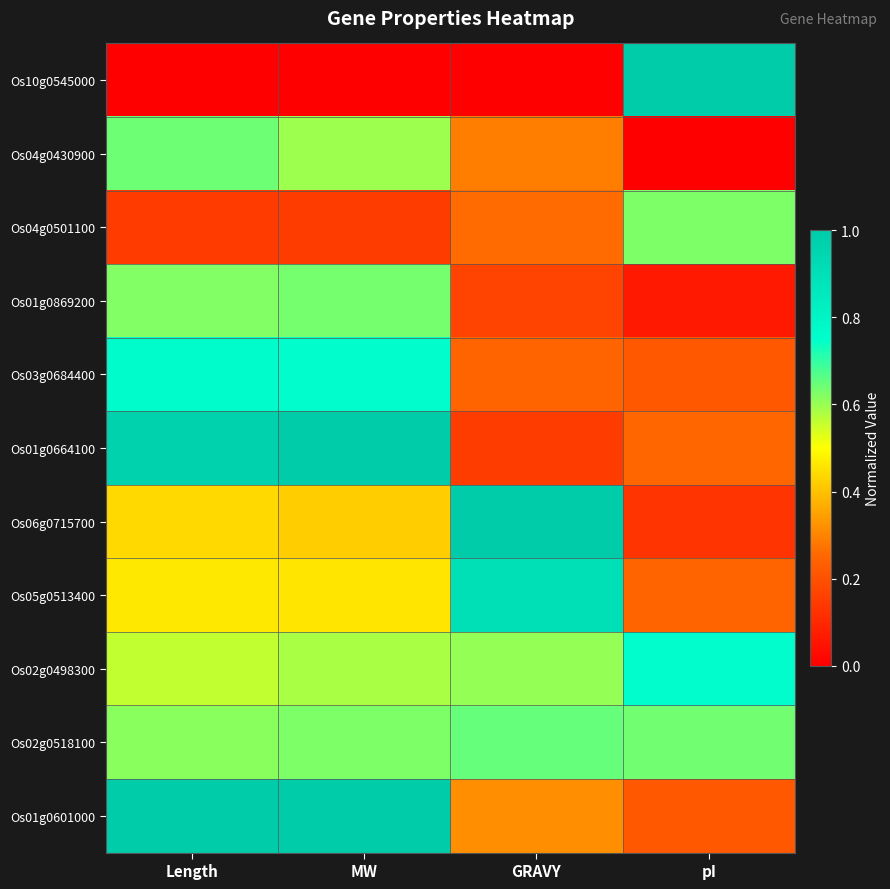

Reading left to right, extract all data points from this chart.

Os10g0545000: Length=0.0	MW=0.0	GRAVY=0.0	pI=1.0
Os04g0430900: Length=0.6	MW=0.6	GRAVY=0.3	pI=0.0
Os04g0501100: Length=0.1	MW=0.2	GRAVY=0.3	pI=0.6
Os01g0869200: Length=0.6	MW=0.6	GRAVY=0.2	pI=0.1
Os03g0684400: Length=0.8	MW=0.8	GRAVY=0.2	pI=0.2
Os01g0664100: Length=1.0	MW=1.0	GRAVY=0.2	pI=0.3
Os06g0715700: Length=0.4	MW=0.4	GRAVY=1.0	pI=0.1
Os05g0513400: Length=0.5	MW=0.5	GRAVY=0.9	pI=0.2
Os02g0498300: Length=0.6	MW=0.6	GRAVY=0.6	pI=0.8
Os02g0518100: Length=0.6	MW=0.6	GRAVY=0.7	pI=0.6
Os01g0601000: Length=1.0	MW=1.0	GRAVY=0.3	pI=0.2